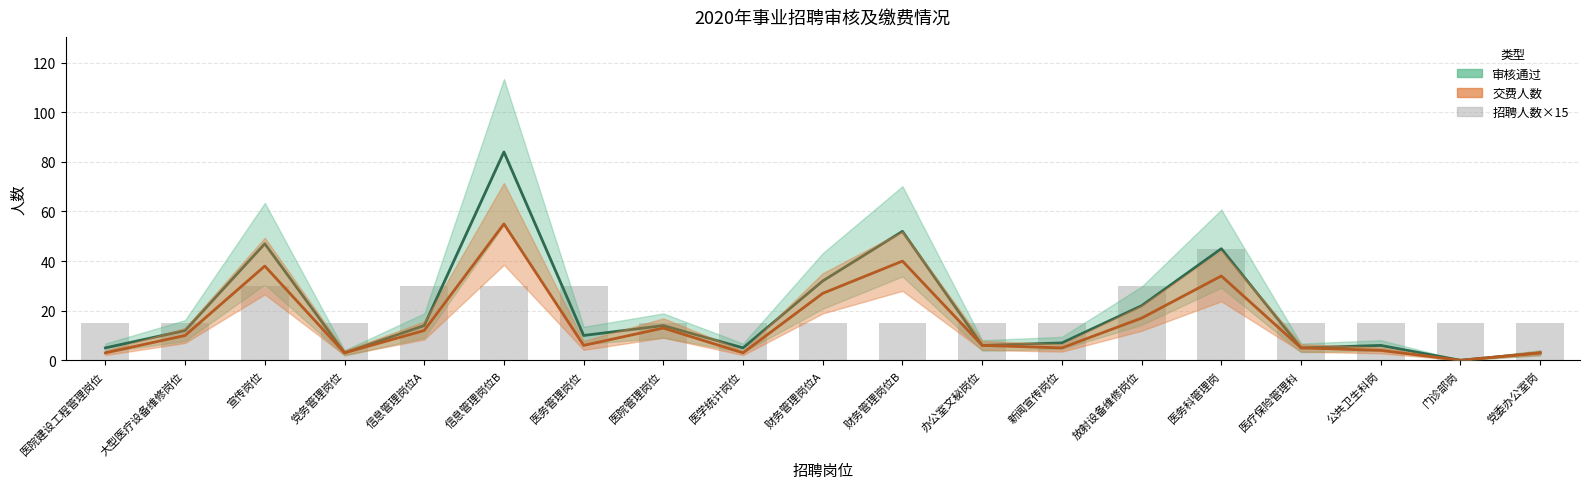

Rank the series by their maximum value, from lowest to highest.

招聘人数×15, 交费人数, 审核通过